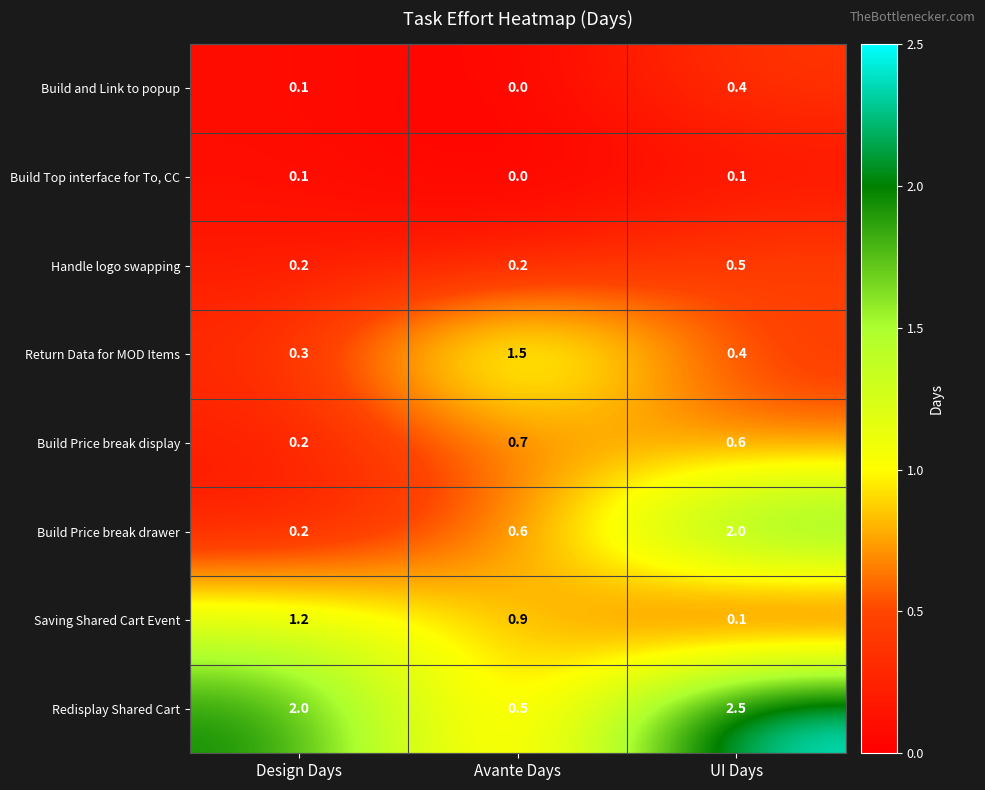

Between Design Days and UI Days, which series saw the biggest shift?

Build Price break drawer